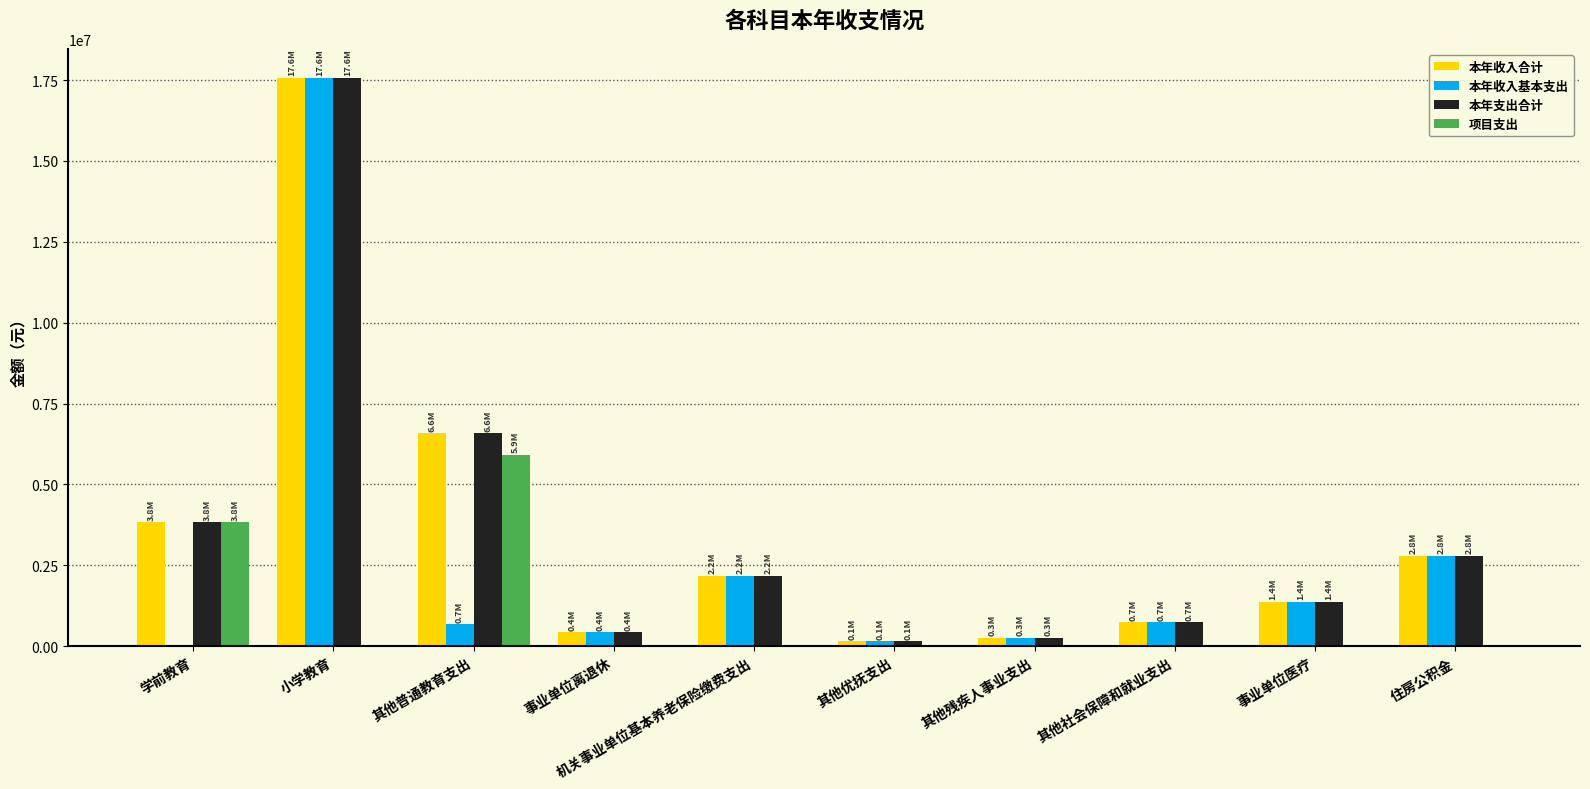

What is the greatest value displayed?

17576724.0